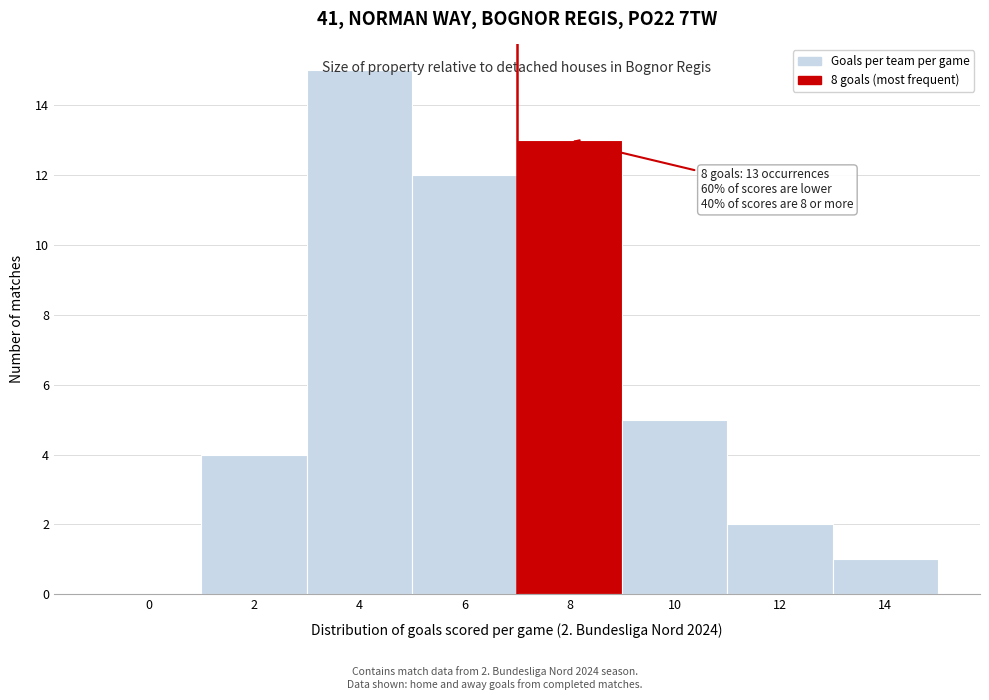

Which label corresponds to the largest value in the chart?

4